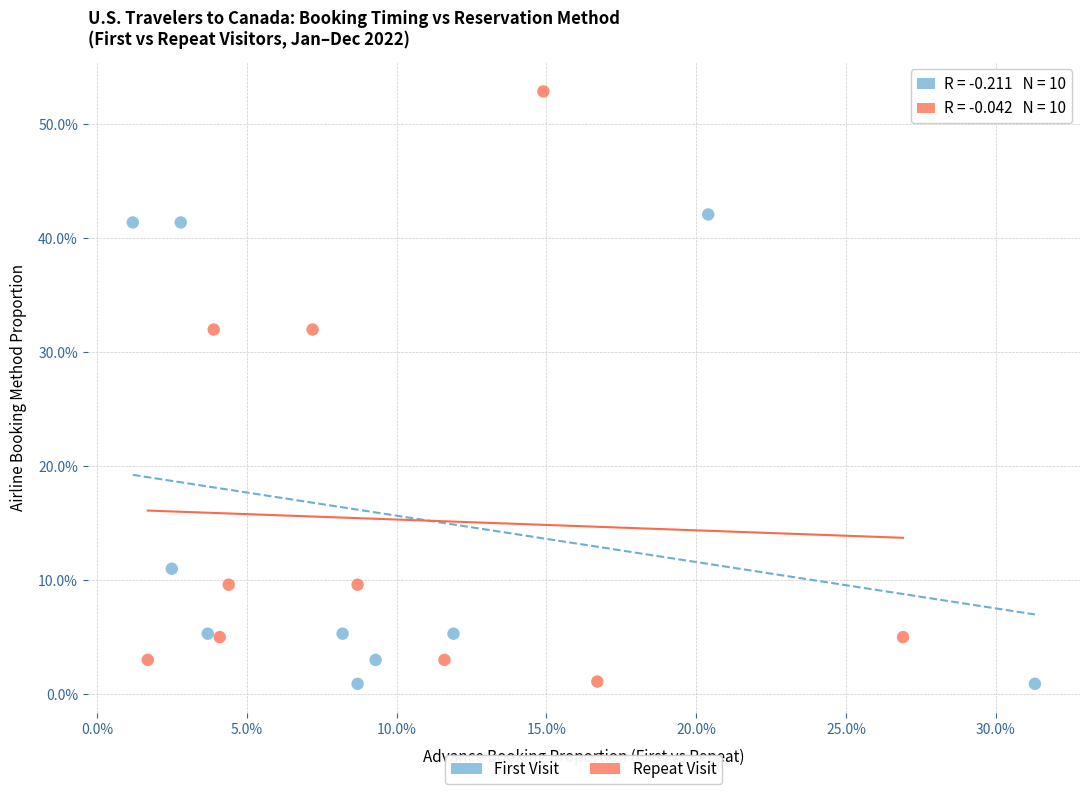

Which series contains the highest Y value?

Repeat Visit